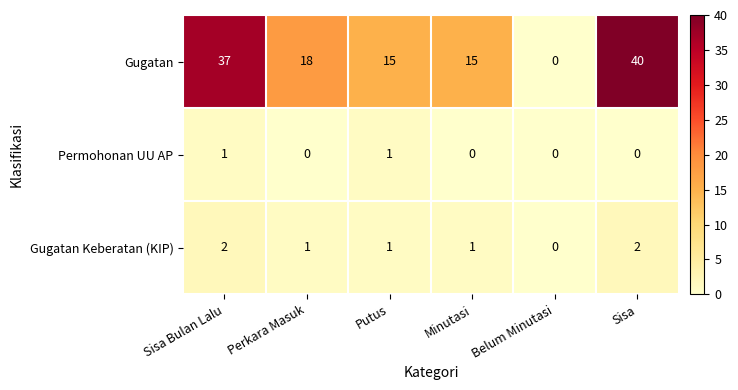

The value of Gugatan Keberatan (KIP) at Perkara Masuk is 2. True or false?

False